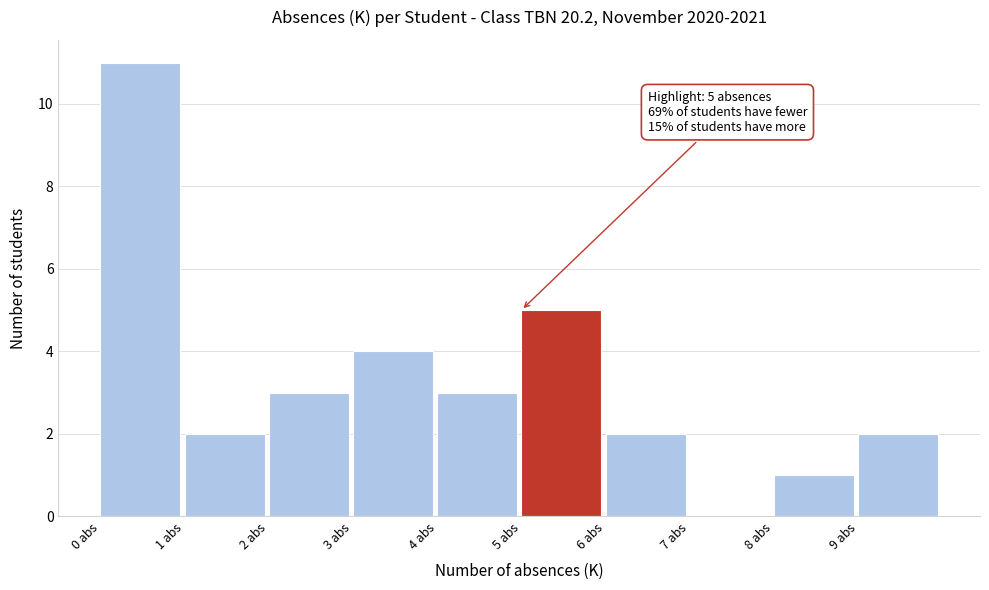

Which range on the x-axis has the tallest bar?

0 to 1